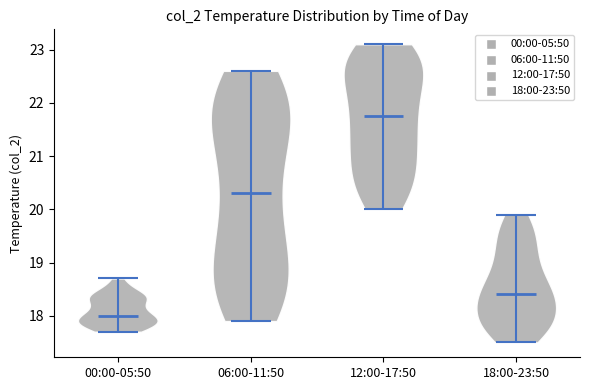

What is the lowest point the violin for 00:00-05:50 reaches on the y-axis? The values are not printed on the chart, so give them approximately, as read against the axis.

17.7